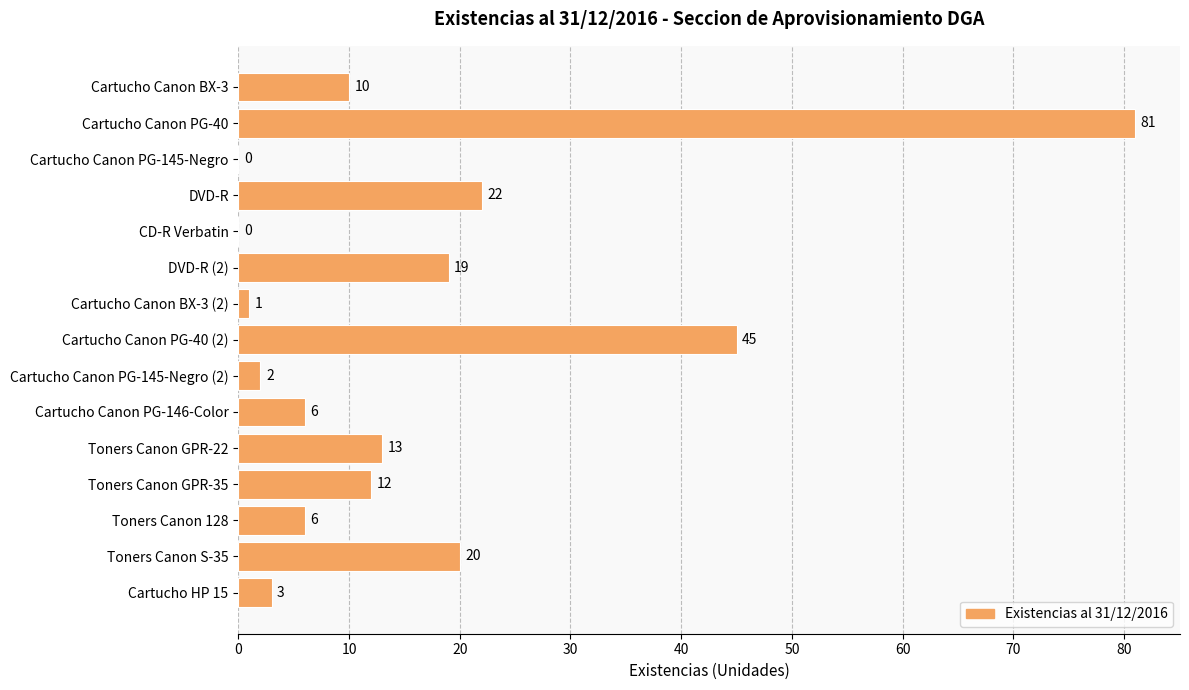

Is it true that the value at CD-R Verbatin is -56?

False